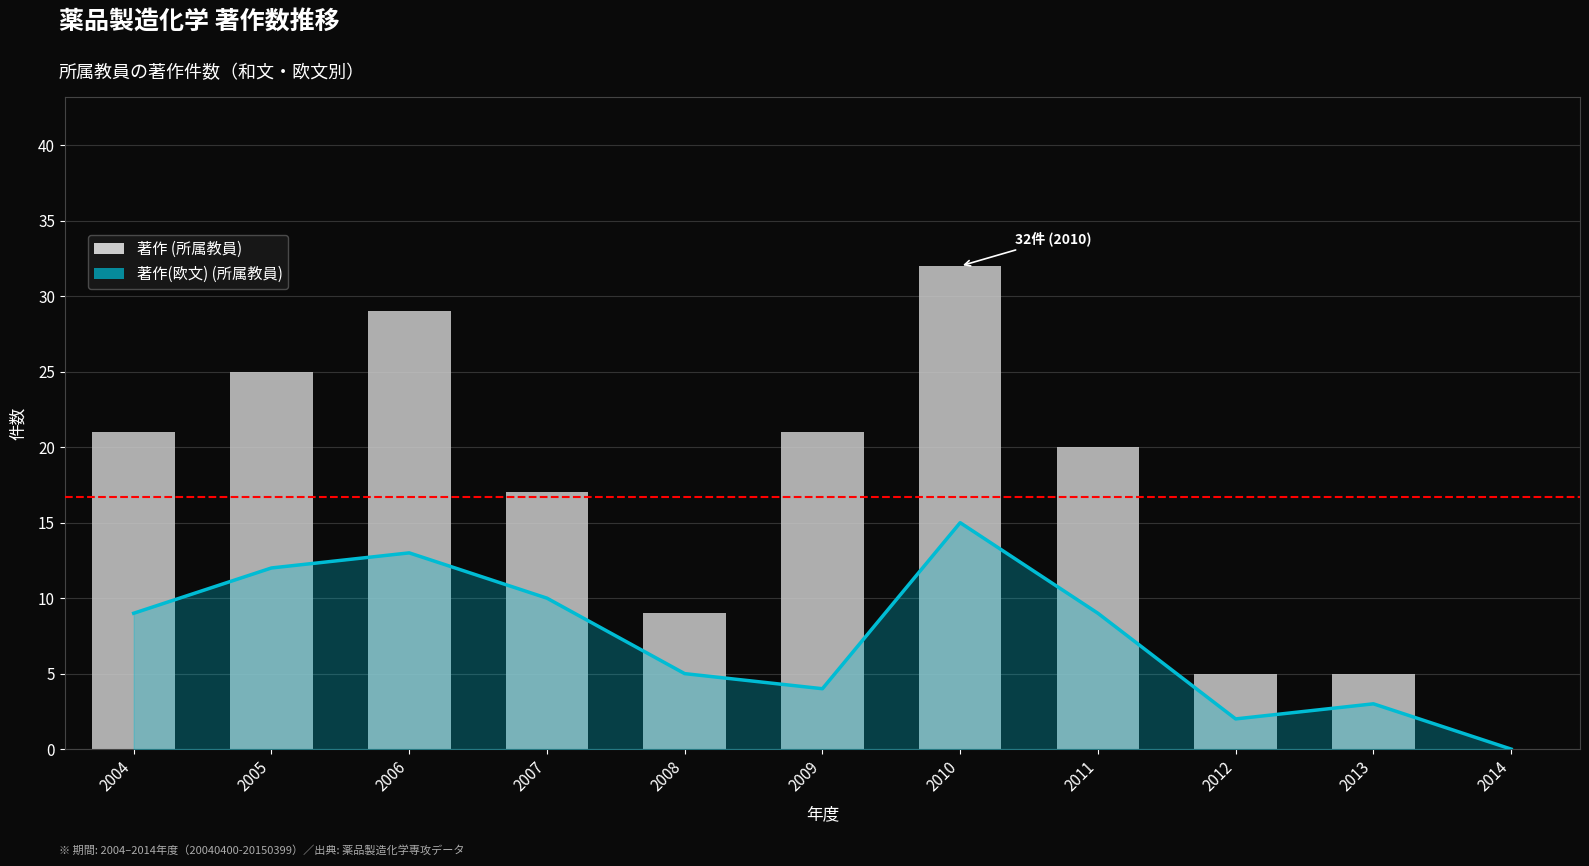

What is the sum of the 著作 (所属教員) values at 2014 and 2008?

9